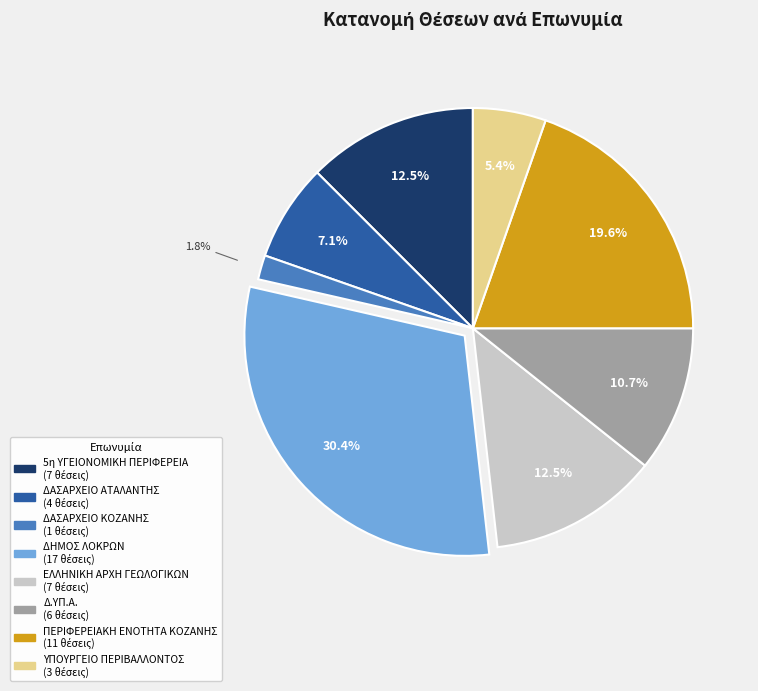

Does any single category account for the majority?

No